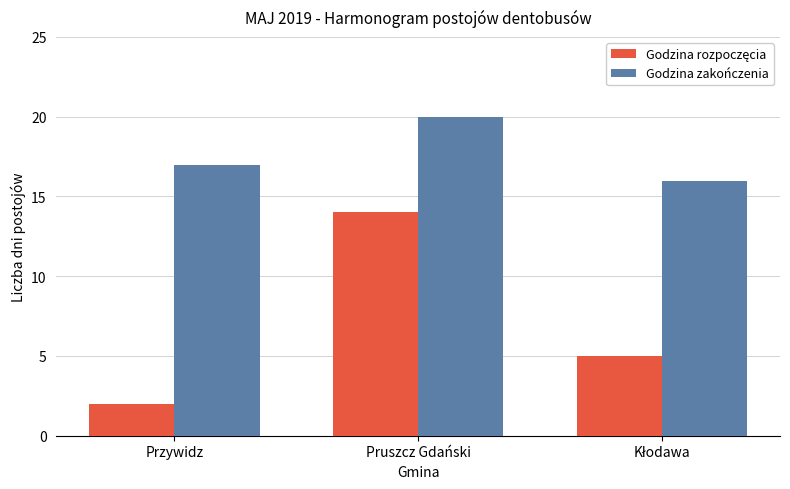

How many bars are there in total?

6